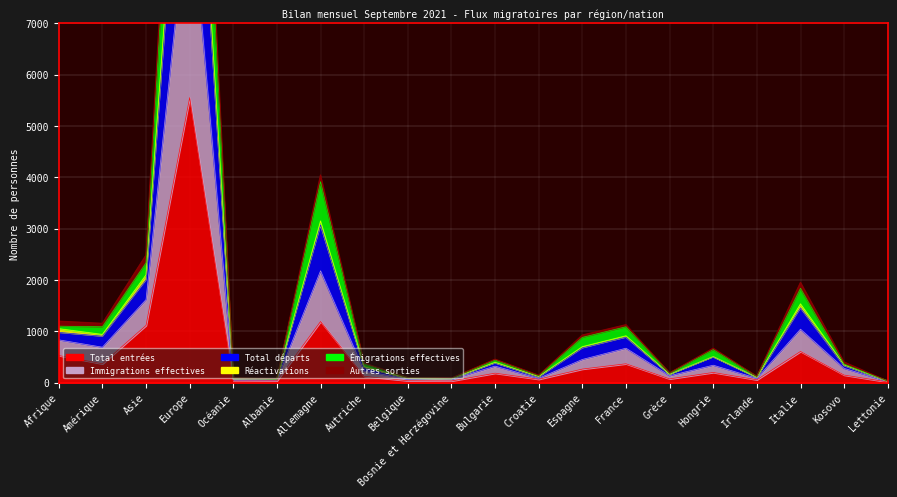

True or false: Immigrations effectives and Total entrées cross at least once.

False